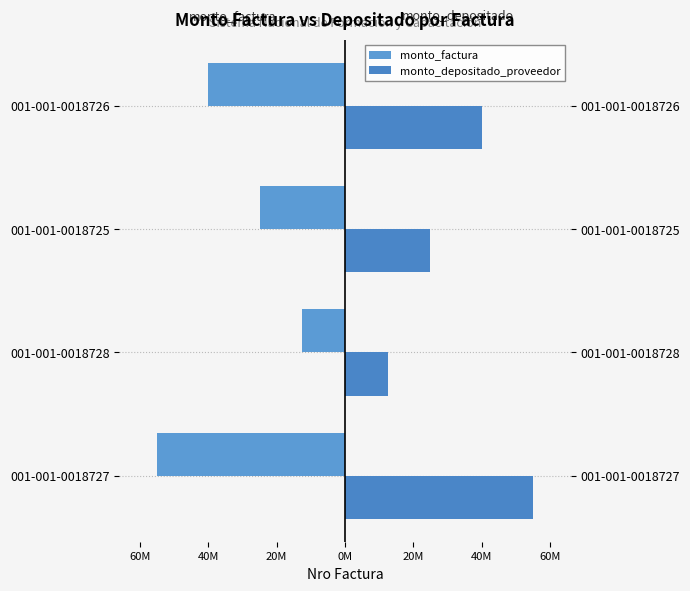

Count the number of categories in the chart.

4